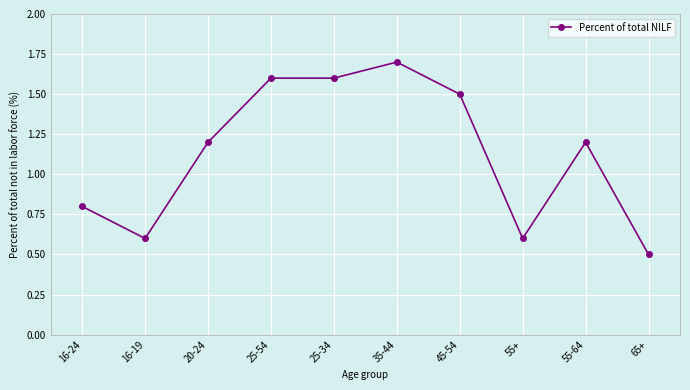

The value at 35-44 is 1.7. True or false?

True